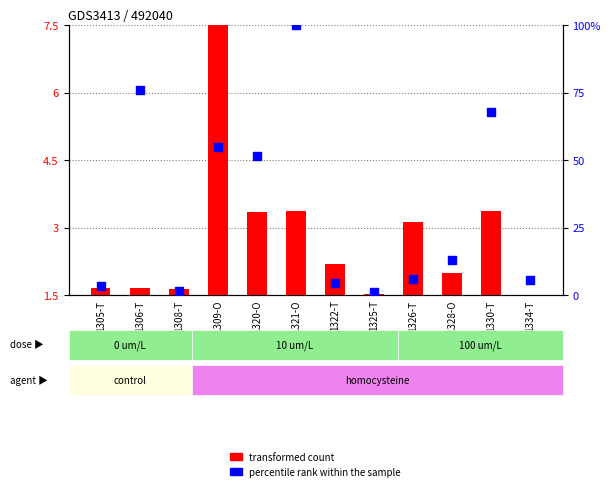

At which category is the sum across all series the highest?

1321-O